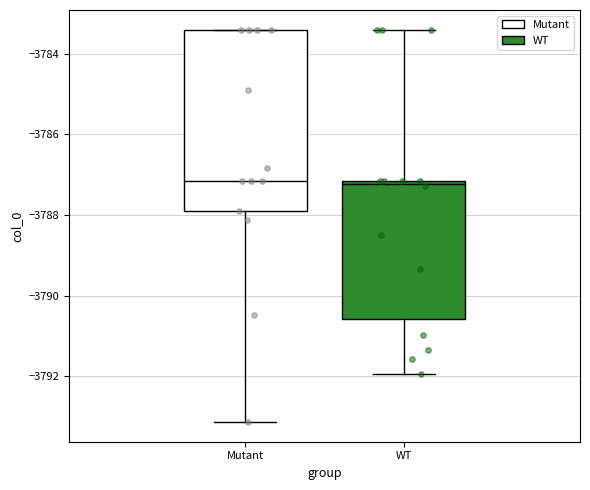

Comparing the boxes themselves (not the whiskers), which one is the tallest?

Mutant